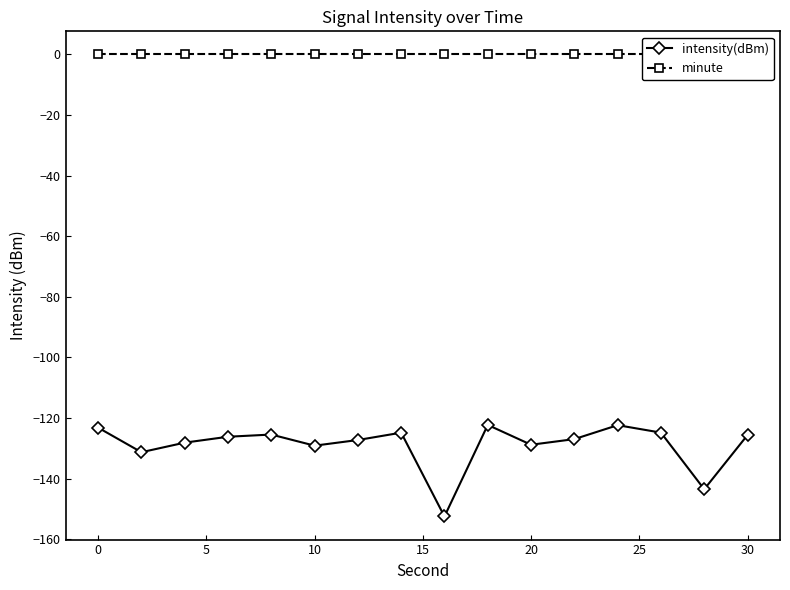

How many interior local peaks does the intensity(dBm) series have?

4